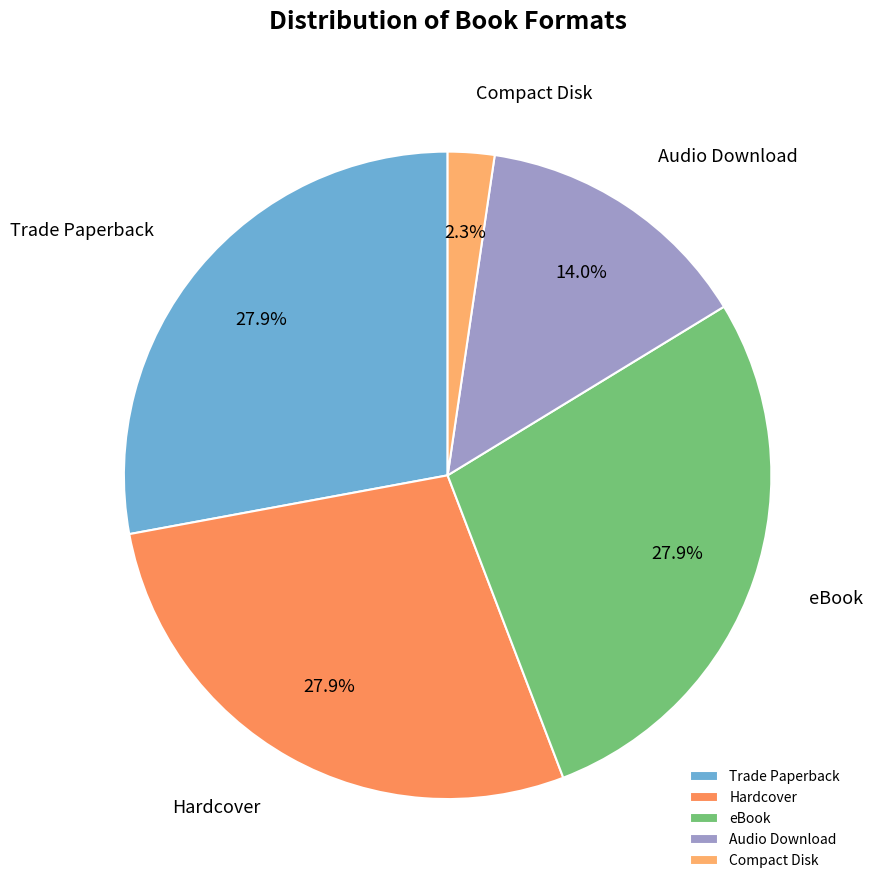

To the nearest percent, what is the average slice percentage?

20%